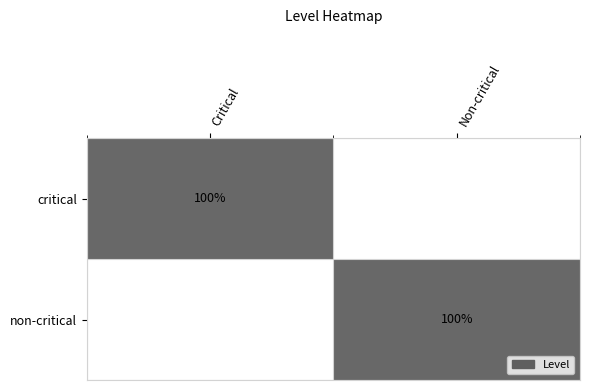

At which category is the sum across all series the highest?

Critical